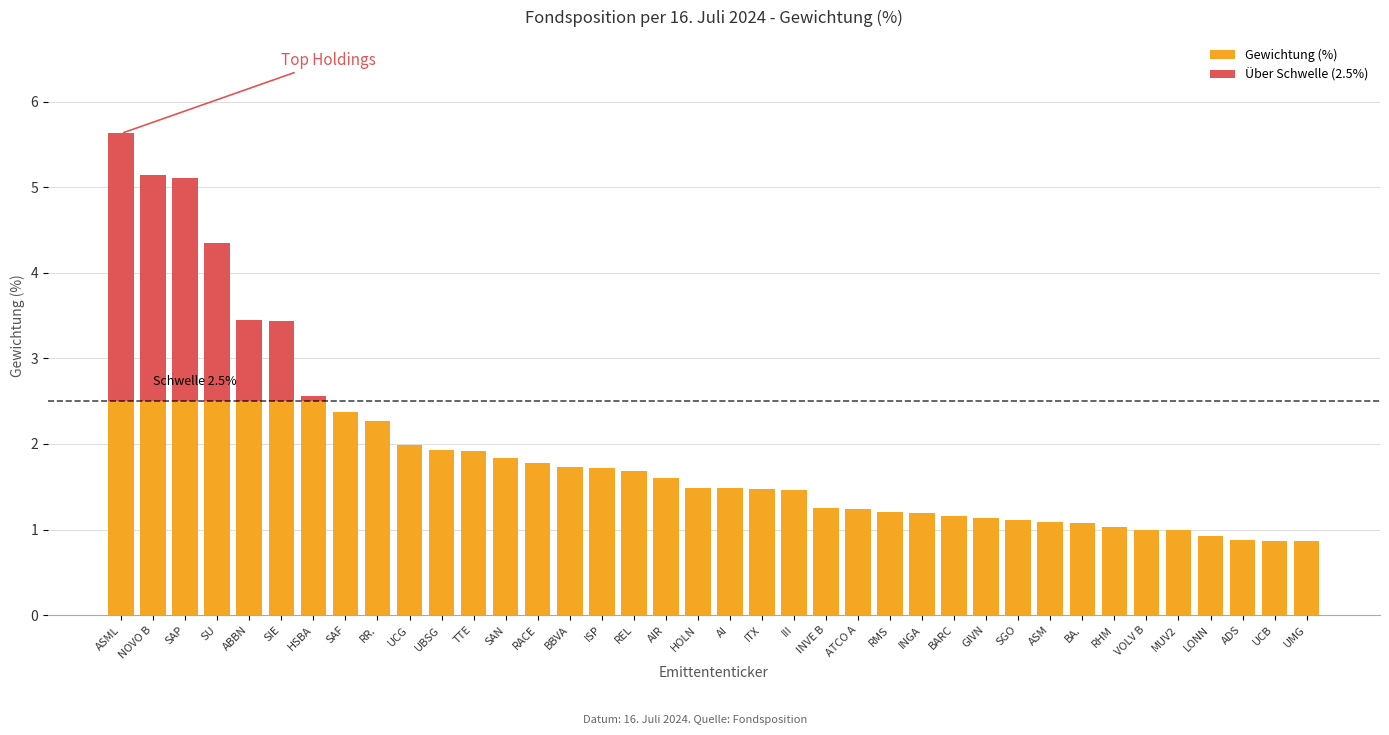

What are all the series names shown in the legend?

Gewichtung (%), Über Schwelle (2.5%)